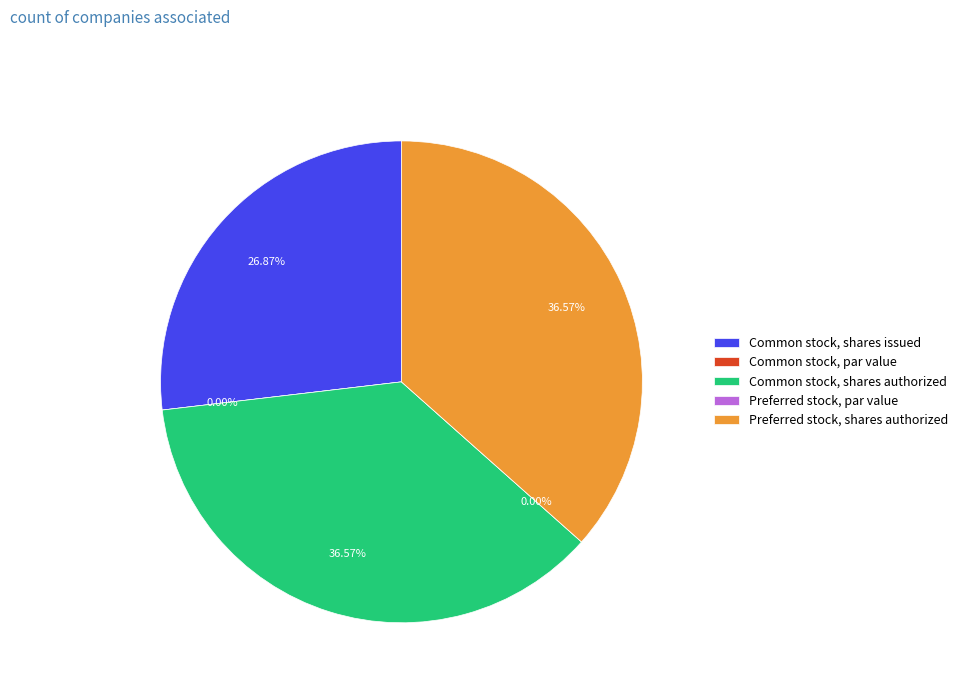

Is it true that Common stock, par value is 1% of the pie?

False